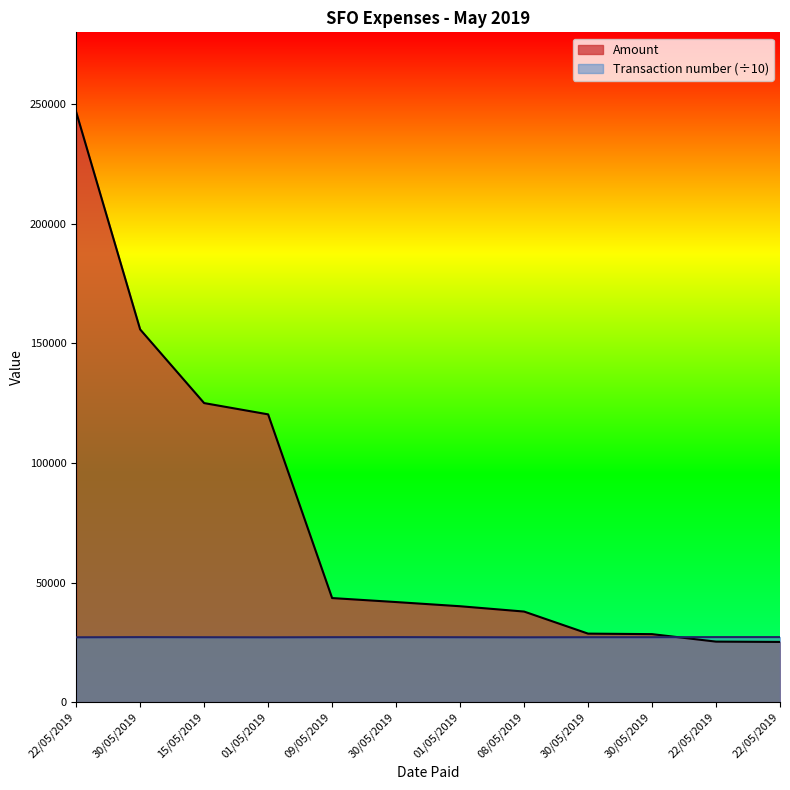

What is the minimum value for Transaction number?

27085.6